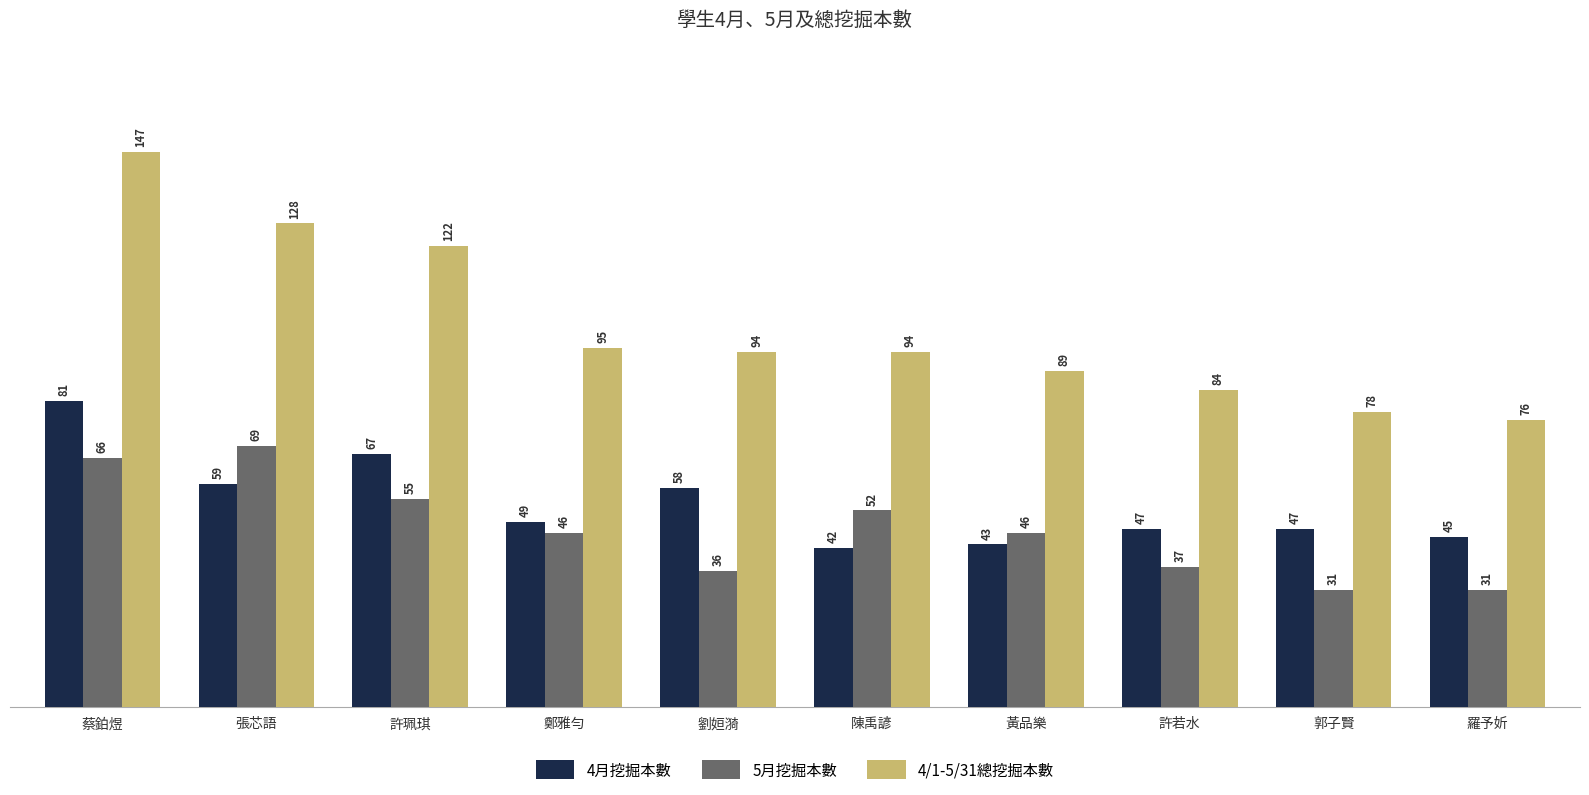

Reading left to right, extract all data points from this chart.

4月挖掘本數: 蔡鉑煜=81	張芯語=59	許珮琪=67	鄭雅勻=49	劉姮漪=58	陳禹諺=42	黃品樂=43	許若水=47	郭子賢=47	羅予妡=45
5月挖掘本數: 蔡鉑煜=66	張芯語=69	許珮琪=55	鄭雅勻=46	劉姮漪=36	陳禹諺=52	黃品樂=46	許若水=37	郭子賢=31	羅予妡=31
4/1-5/31總挖掘本數: 蔡鉑煜=147	張芯語=128	許珮琪=122	鄭雅勻=95	劉姮漪=94	陳禹諺=94	黃品樂=89	許若水=84	郭子賢=78	羅予妡=76